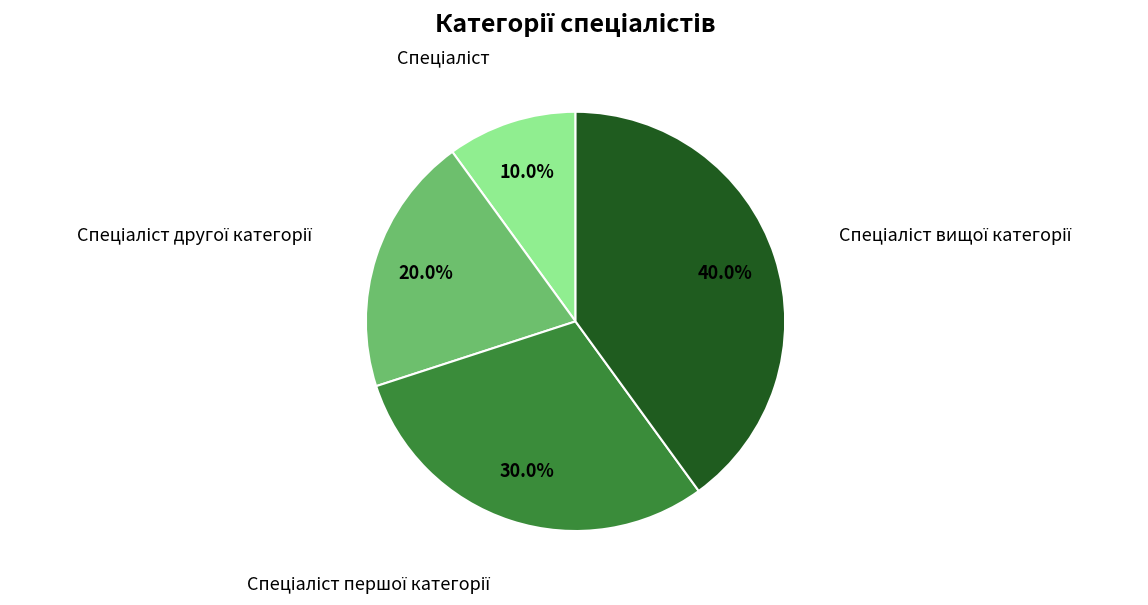

How many segments does this pie chart have?

4